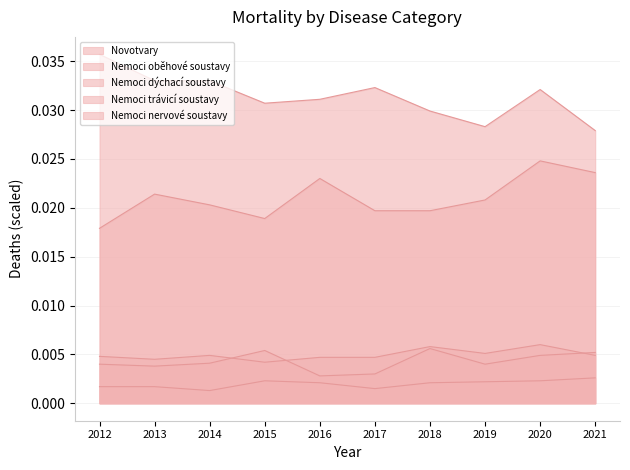

True or false: Nemoci trávicí soustavy has more than 2 points higher than both neighbors.

False